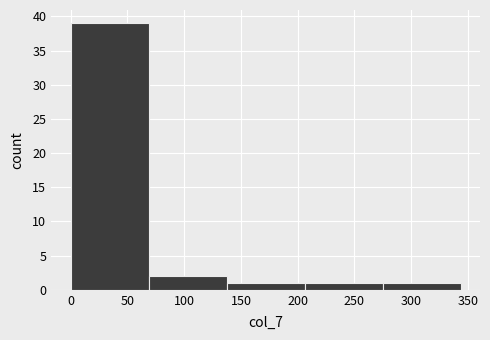

What is the height of the bar covering 135 to 205 on the x-axis? Neither the bar edges nor the heights are printed on the chart, so give them approximately, as read against the axes.

1